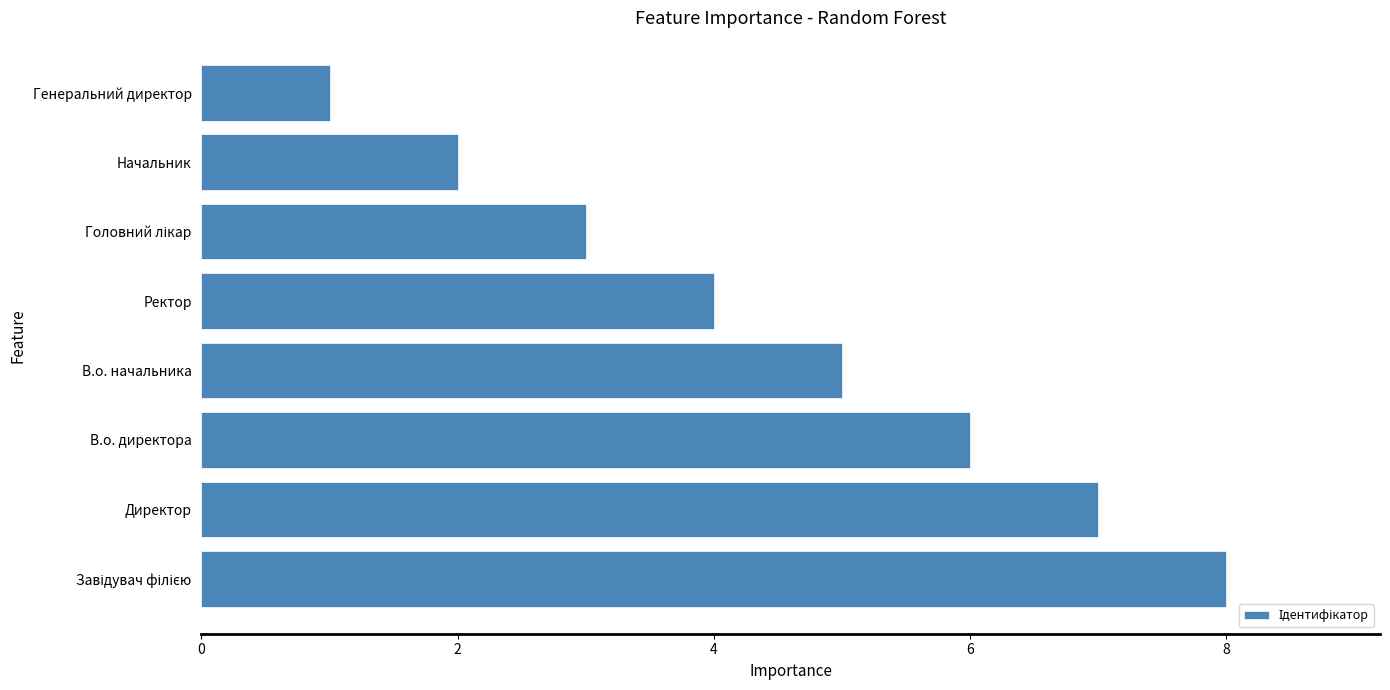

The value at Начальник is 2. True or false?

True